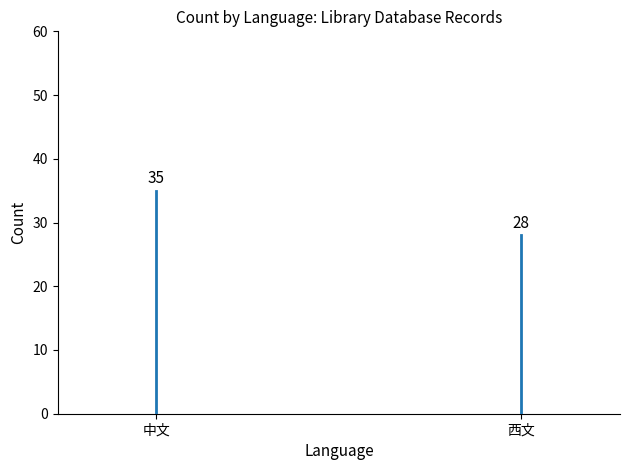

What is the value of the 1st bar from the left?

35